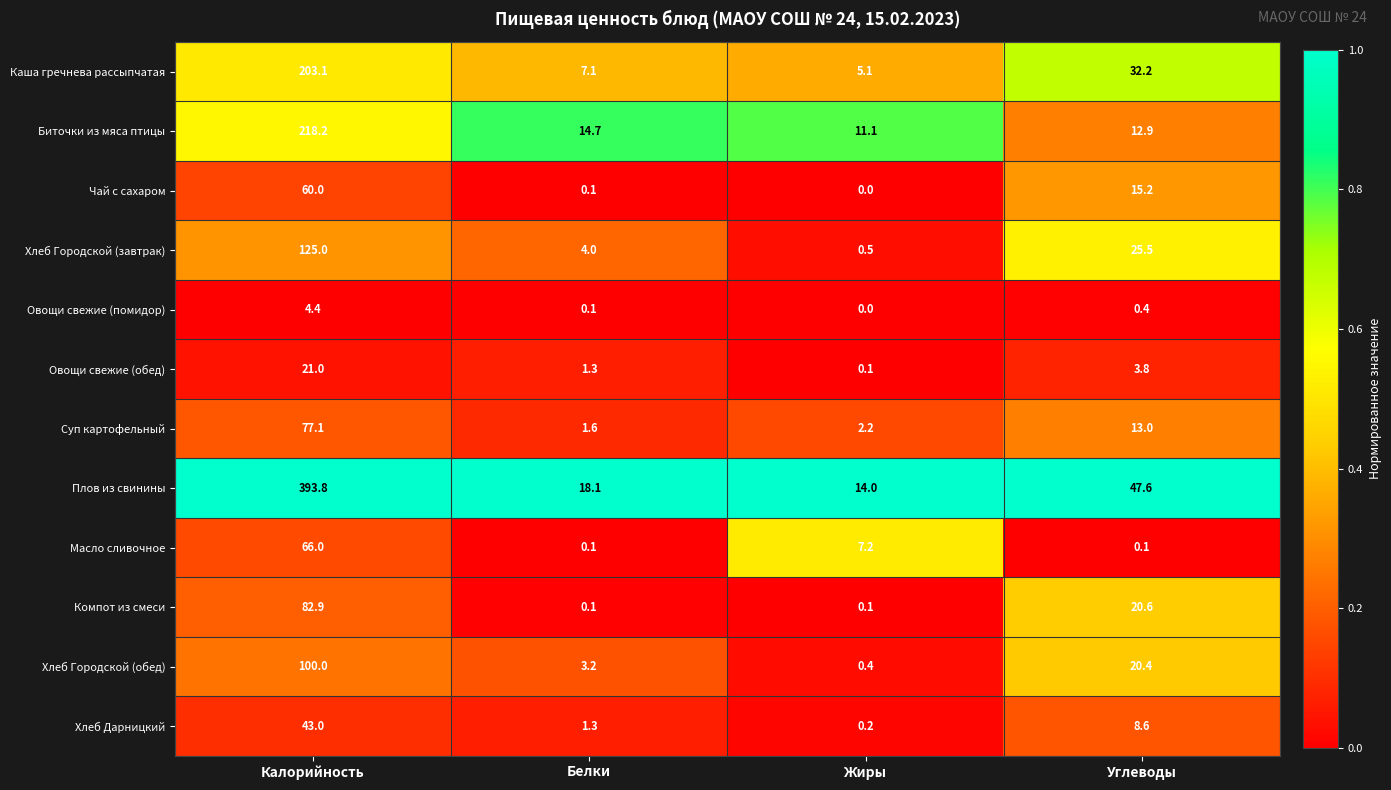

Which series changed the most between Калорийность and Углеводы?

Плов из свинины